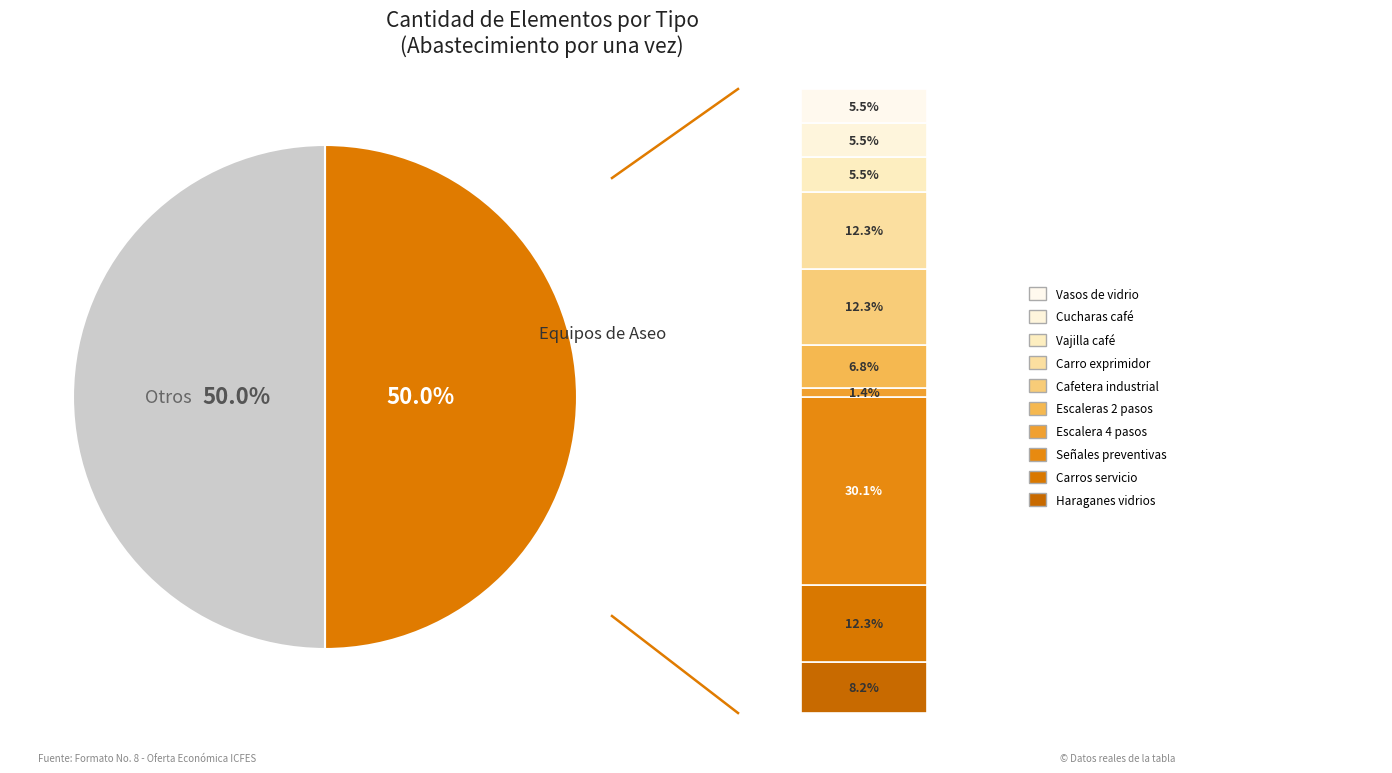

To the nearest percent, what percentage of the pie is Escalera de 4 pasos?

1%